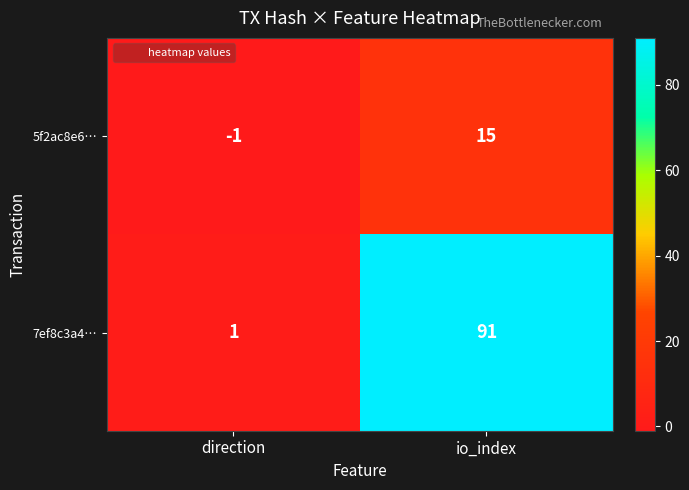

What is the minimum value shown in the chart?

-1